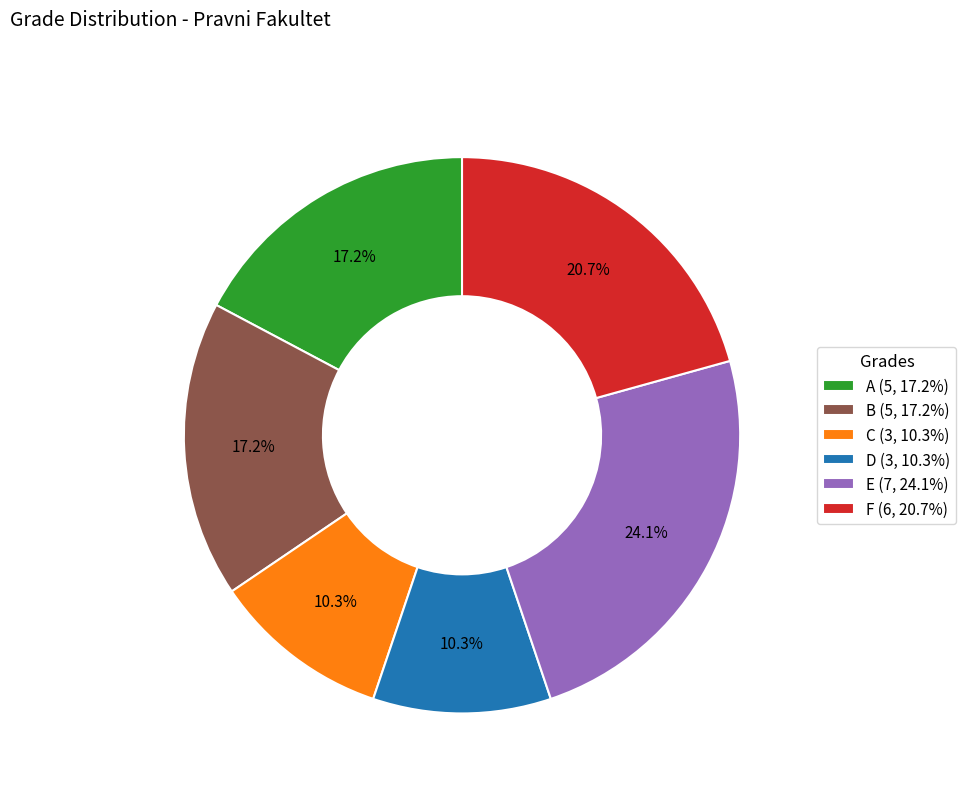

Approximately how many times larger is the value at C (3, 10.3%) compared to E (7, 24.1%)?

0.4